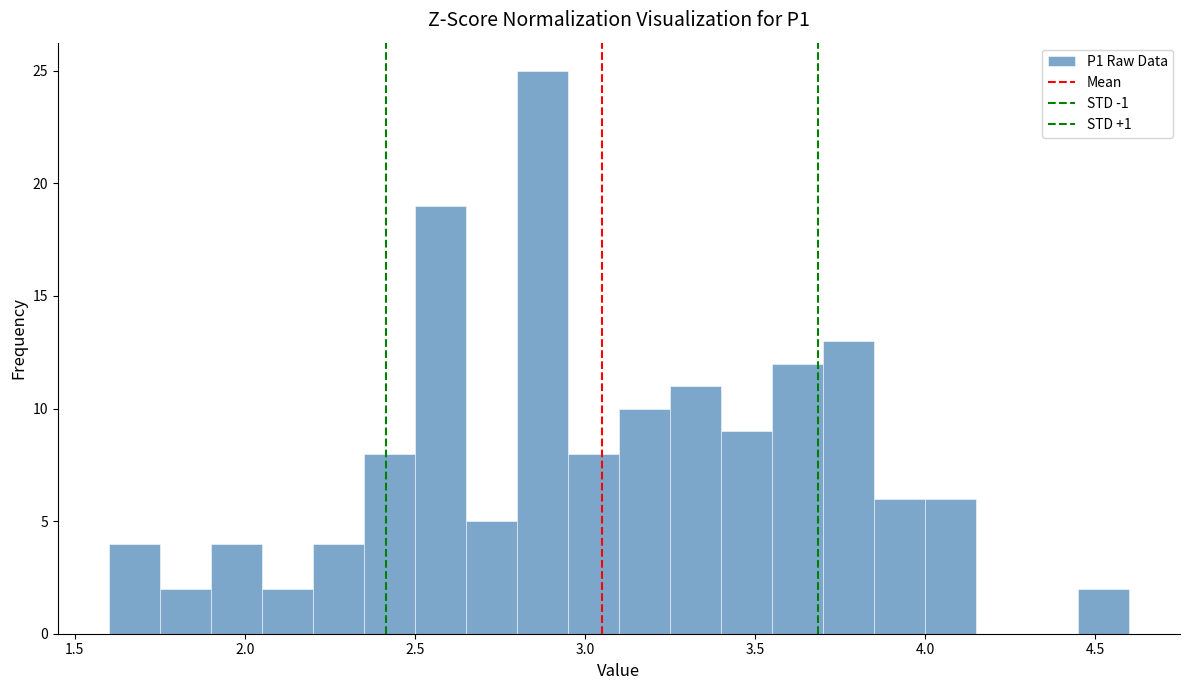

Read against the x-axis, roughly where is the centre of the tallest bar?

2.90